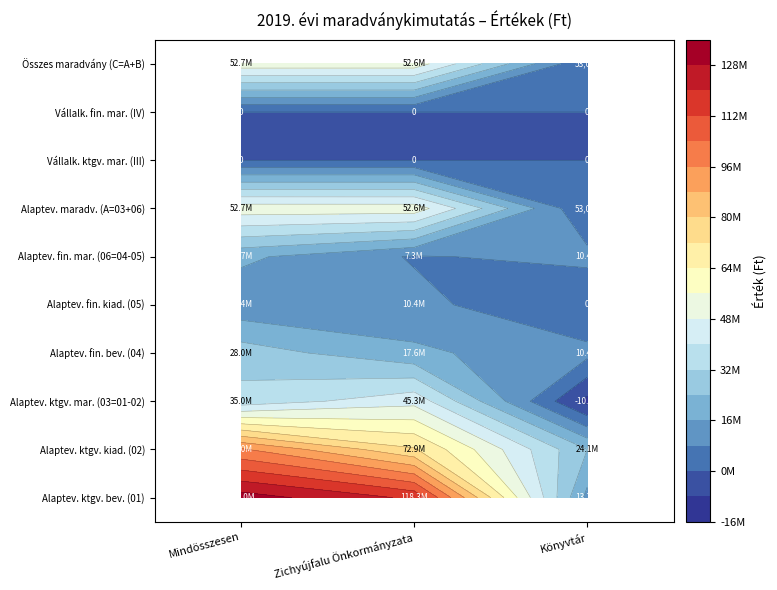

Is it true that Összes maradvány (C=A+B) equals 52670256 at 0?

True